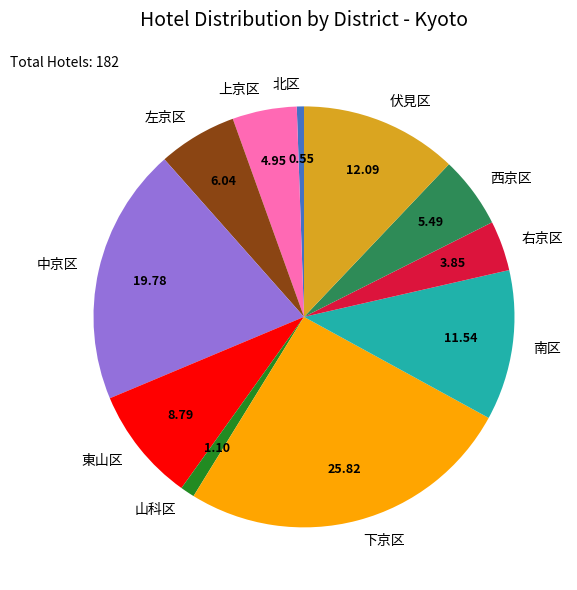

Does 東山区 account for over 50% of the chart?

No